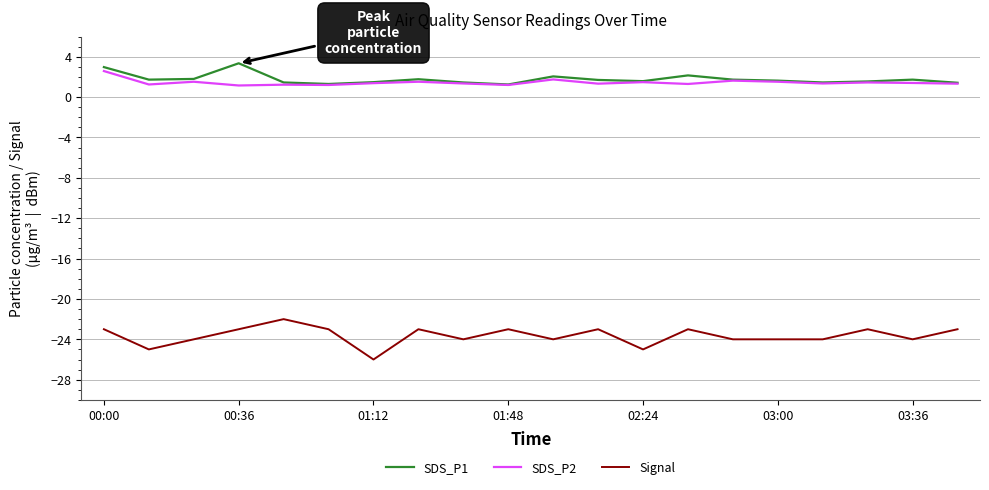

True or false: Signal and SDS_P2 intersect in this chart.

False